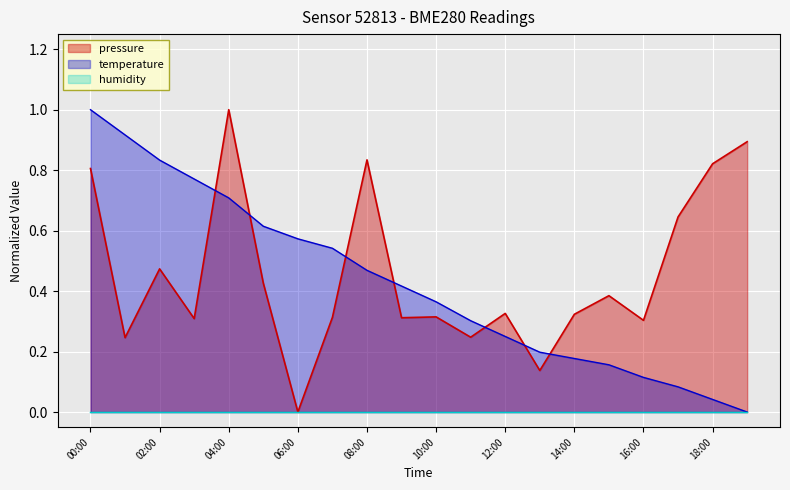

Where do pressure and temperature first cross each other?

03:00 and 04:00